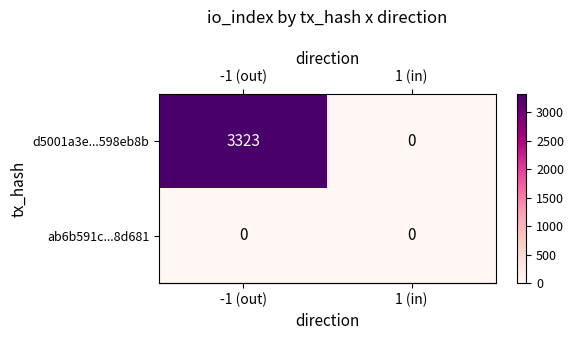

Reading right to left, list all the values displayed in this chart.

d5001a3e...598eb8b: 0	3323
ab6b591c...8d681: 0	0